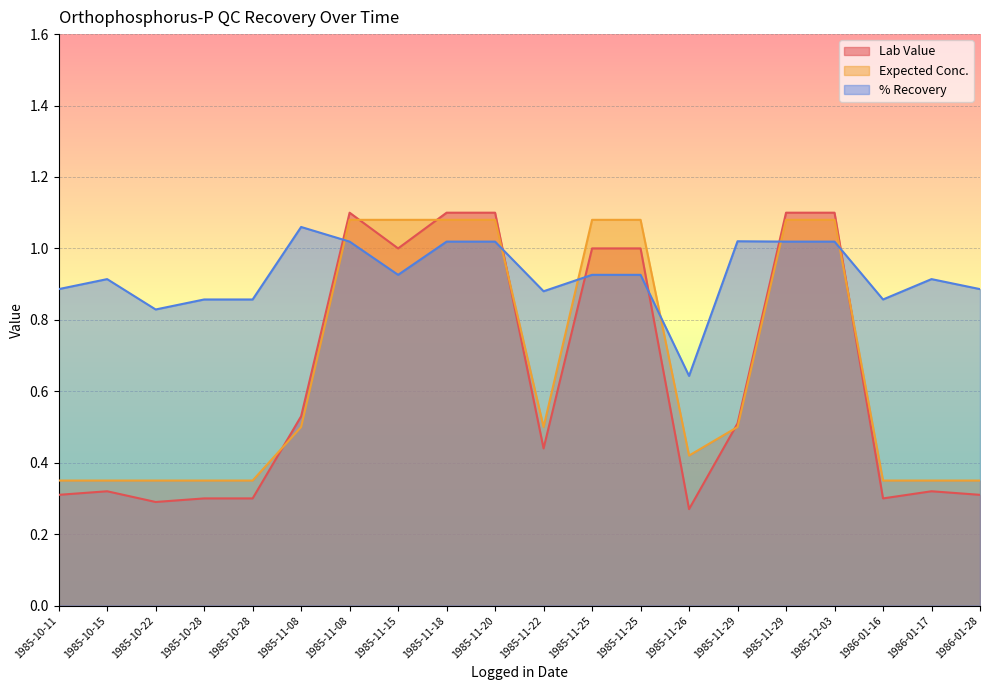

What is the difference between the highest and lowest values at 1985-11-25?

0.2